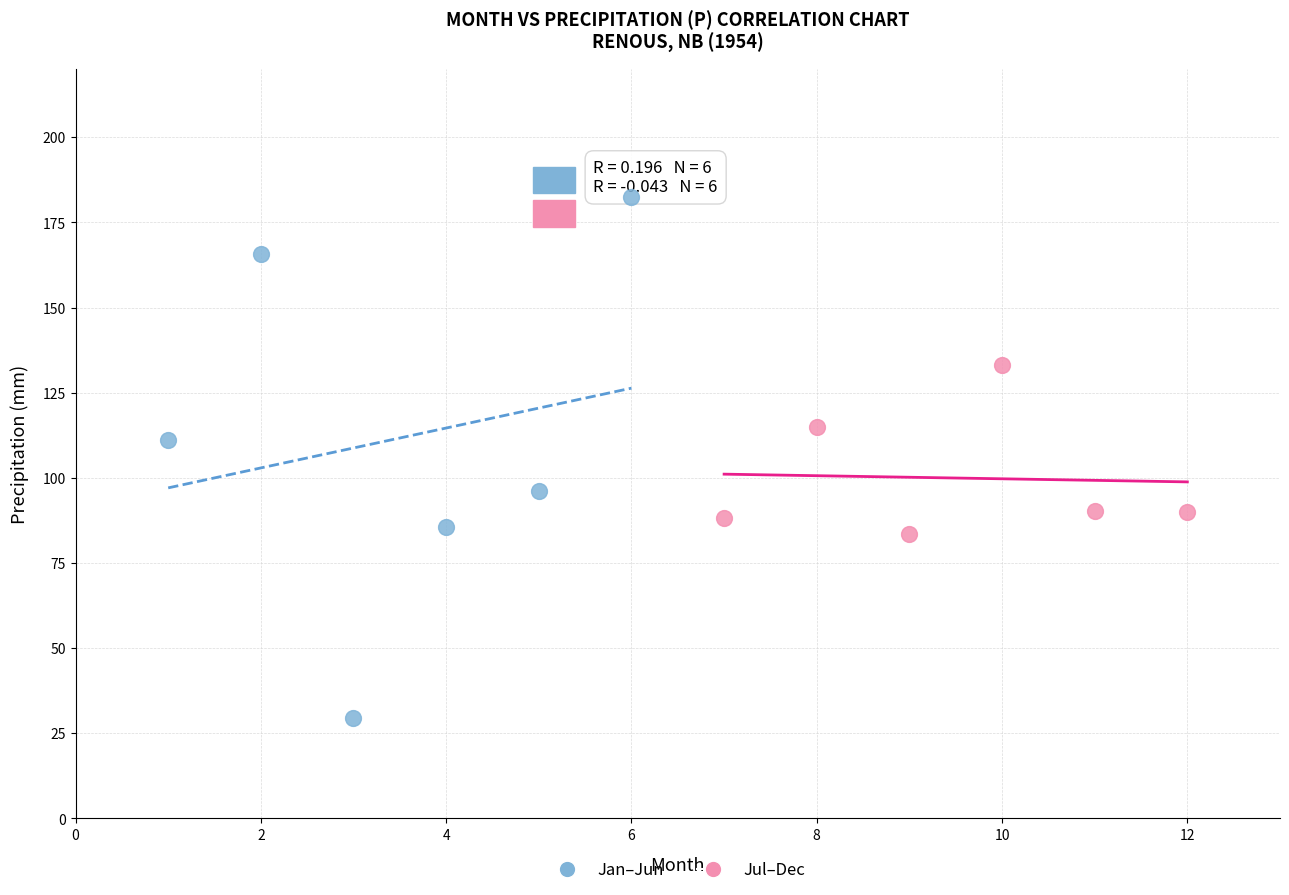

Which series contains the highest Y value?

Jan–Jun